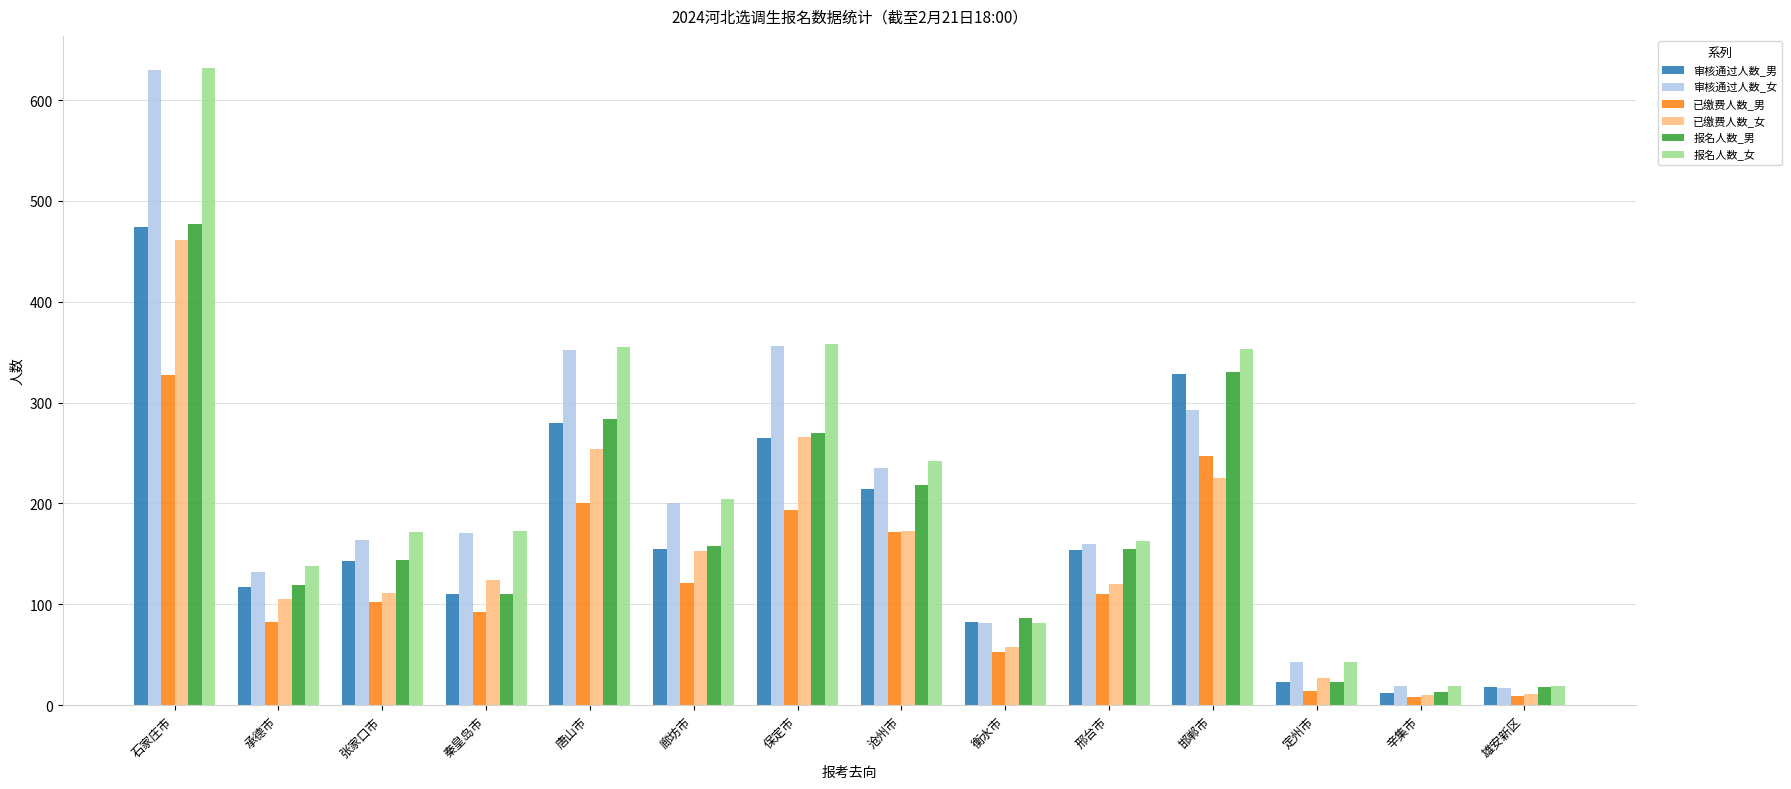

How many distinct data groups are displayed?

6